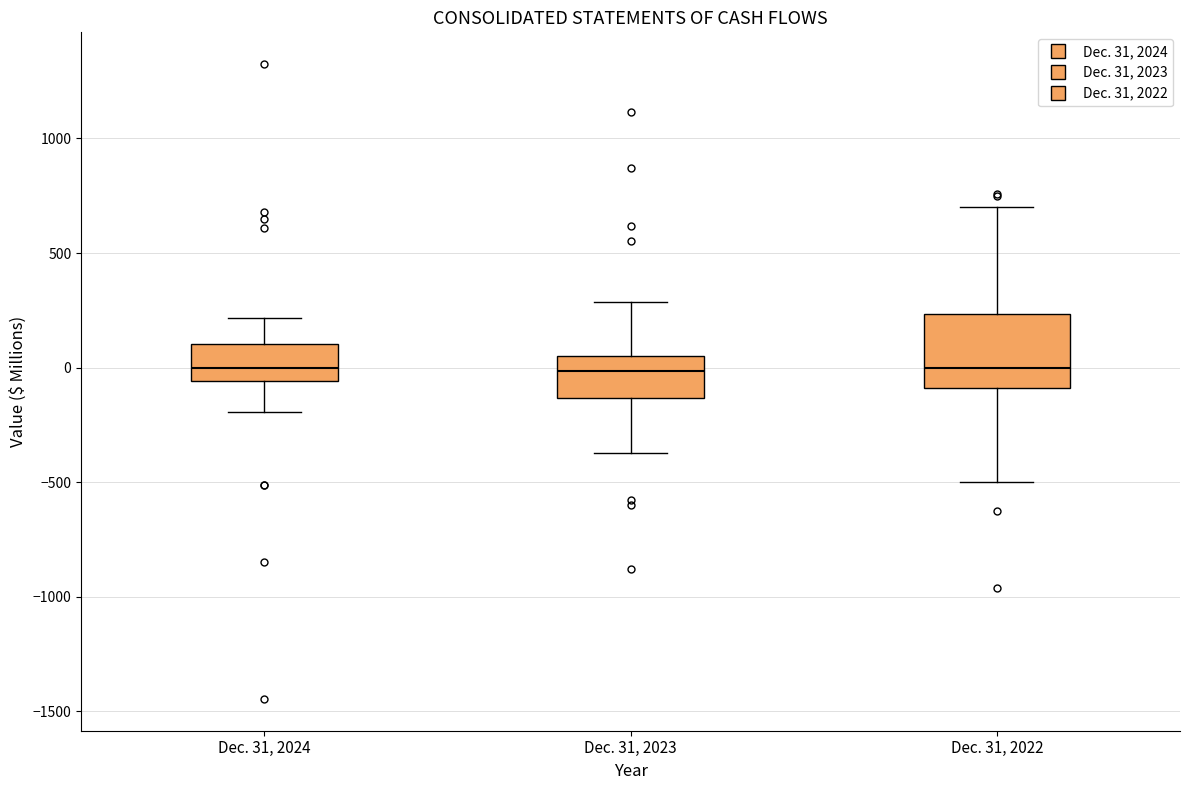

Where does the lower whisker of the box for Dec. 31, 2023 end on the y-axis? The values are not printed on the chart, so give them approximately, as read against the axis.

-350